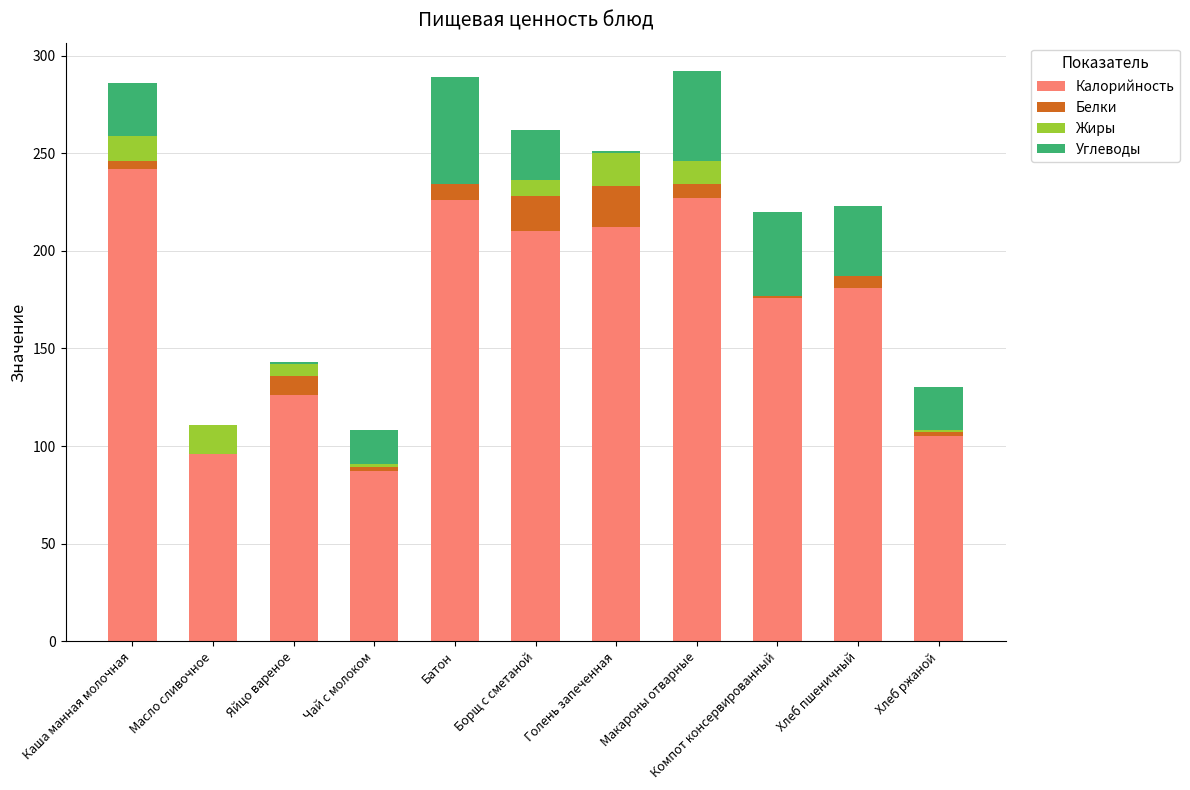

The value of Калорийность at Яйцо вареное is 223. True or false?

False